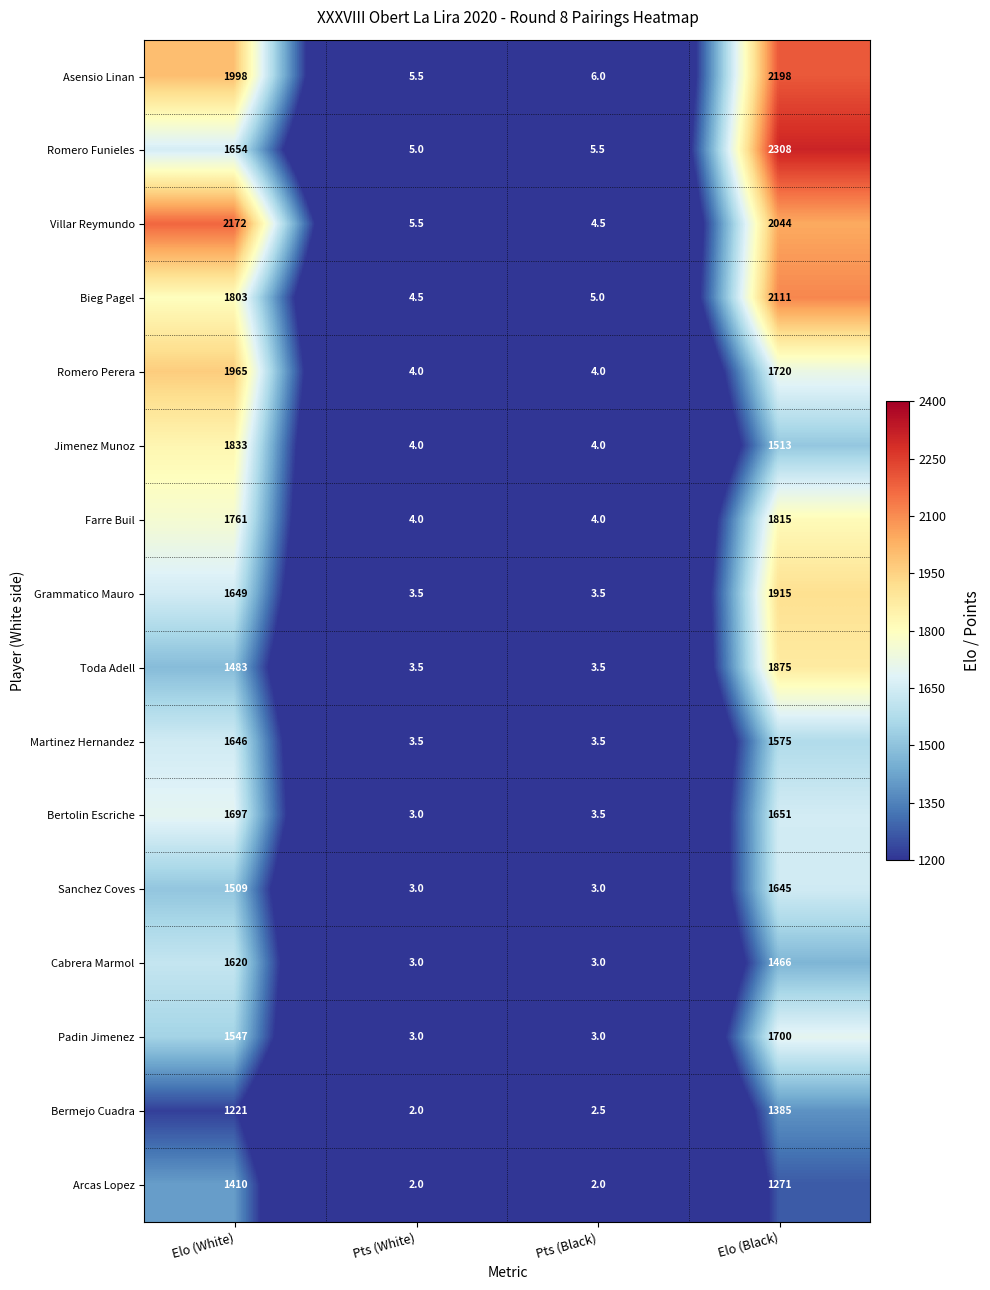

The value of Jimenez Munoz at Pts (Black) is 4.0. True or false?

True